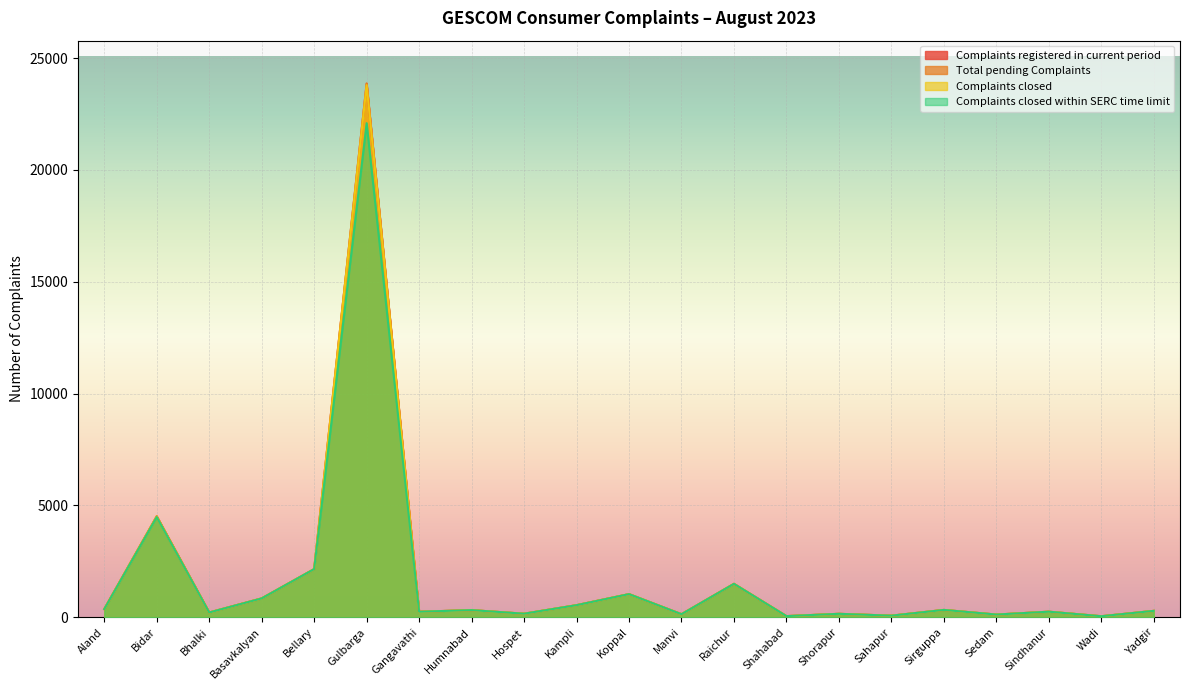

What is the label of the 12th point from the left?

Manvi